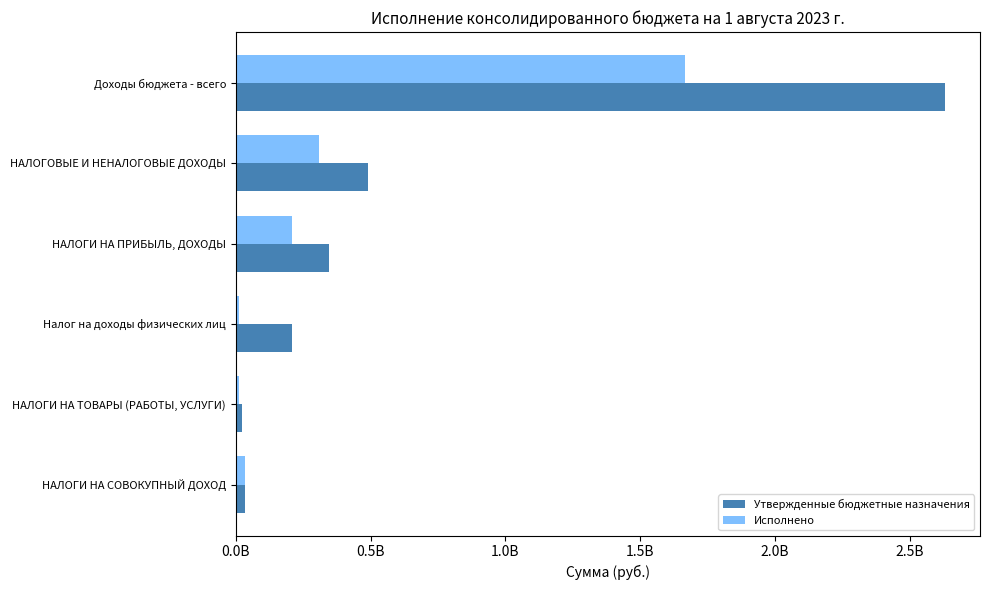

At which category is the sum across all series the highest?

Доходы бюджета - всего